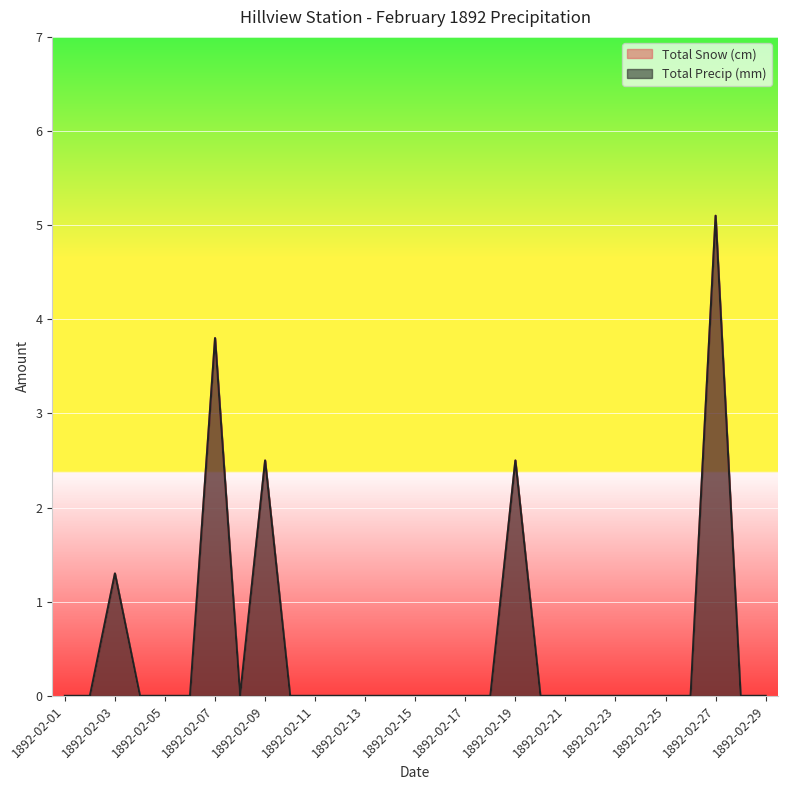

What is the difference between the maximum and second lowest values in the Total Precip (mm) series?

5.1